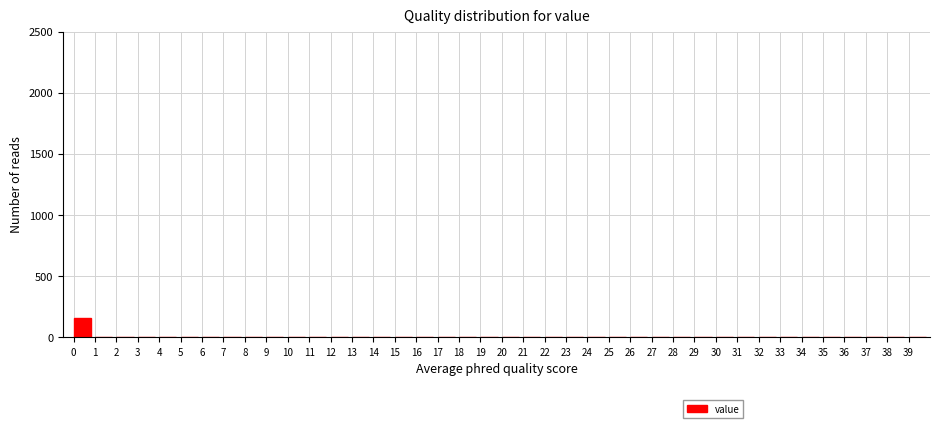

The value at 1 is 0. True or false?

True